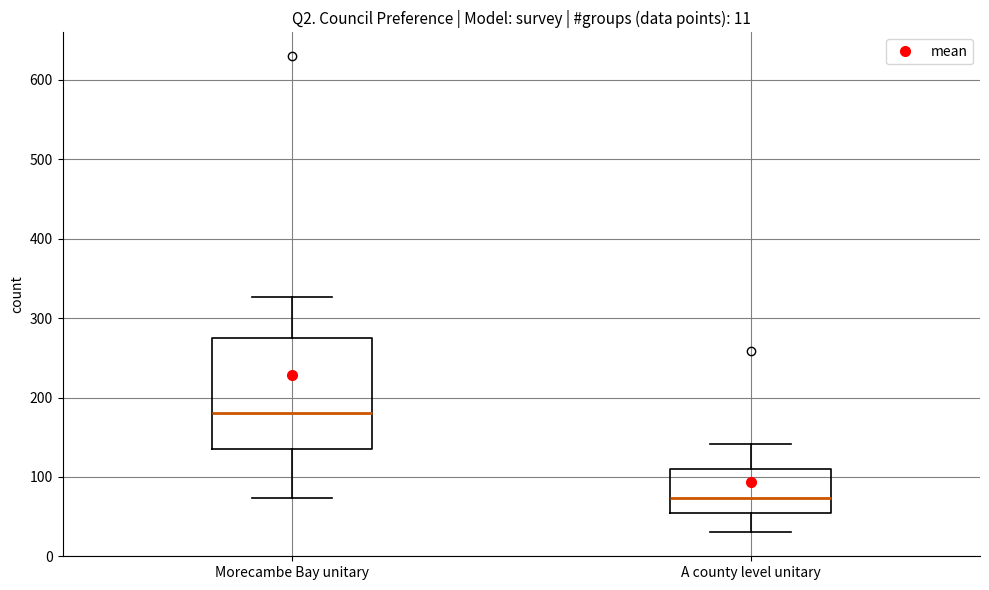

Which box is the tallest, from its lower edge to its upper edge?

Morecambe Bay unitary